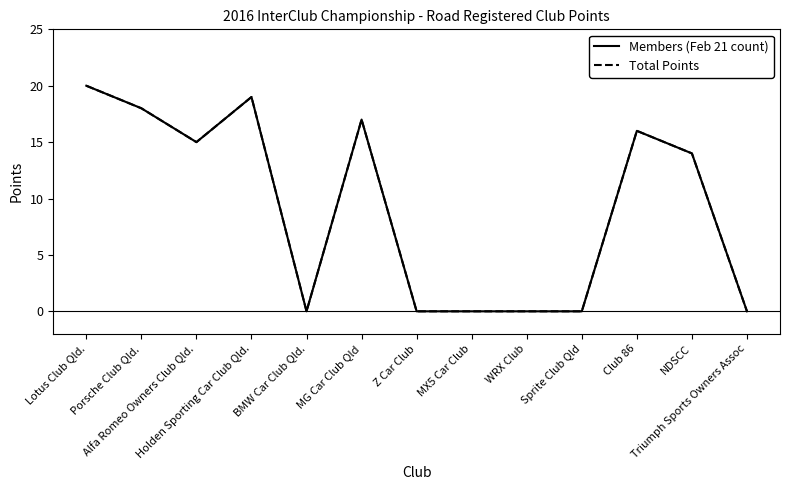

Does the chart display data point markers on the line(s)?

No